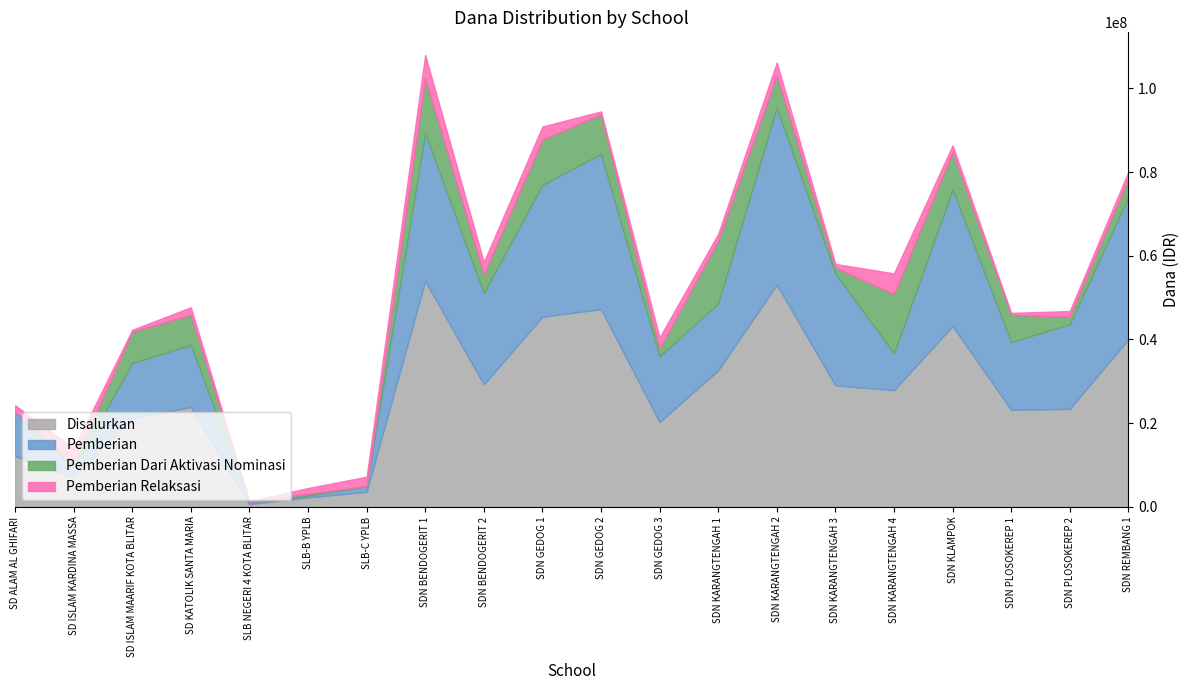

True or false: Disalurkan has more than 2 interior local peaks.

True